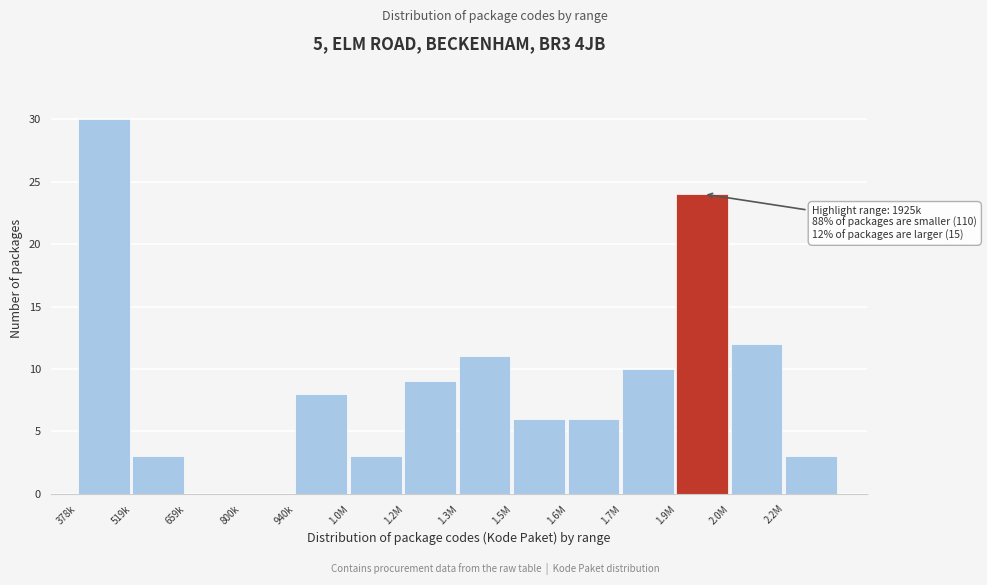

Reading left to right, list all the values displayed in this chart.

378k=30	519k=3	659k=0	800k=0	940k=8	1.0M=3	1.2M=9	1.3M=11	1.5M=6	1.6M=6	1.7M=10	1.9M=24	2.0M=12	2.2M=3